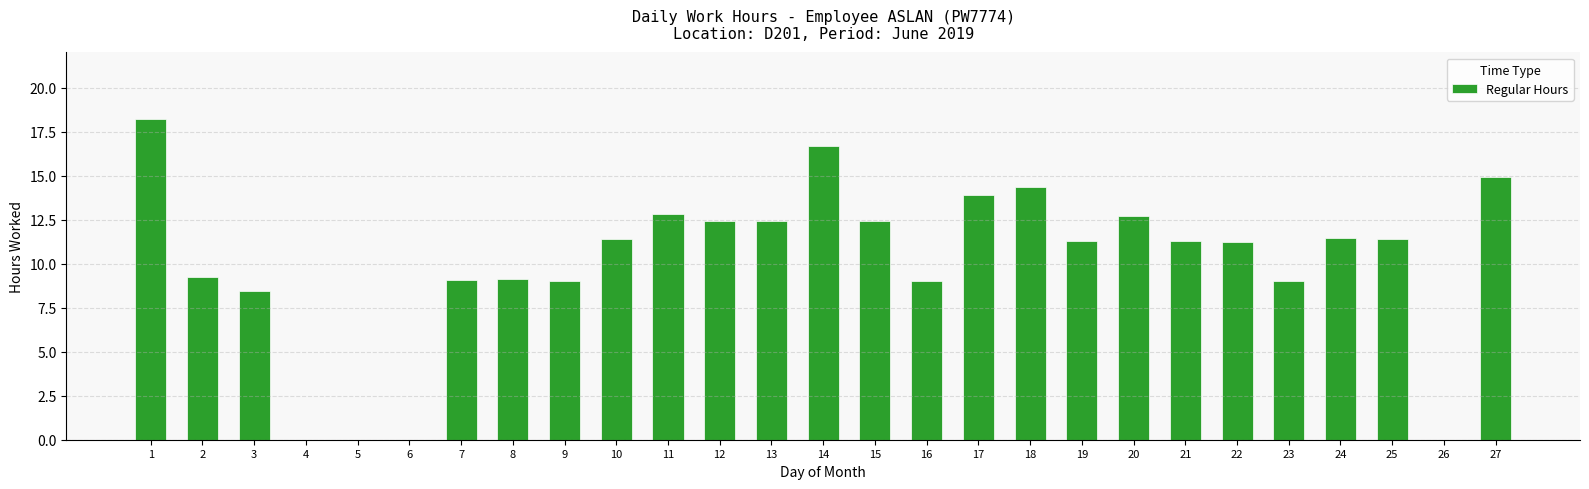

What is the approximate value at 17?

13.9